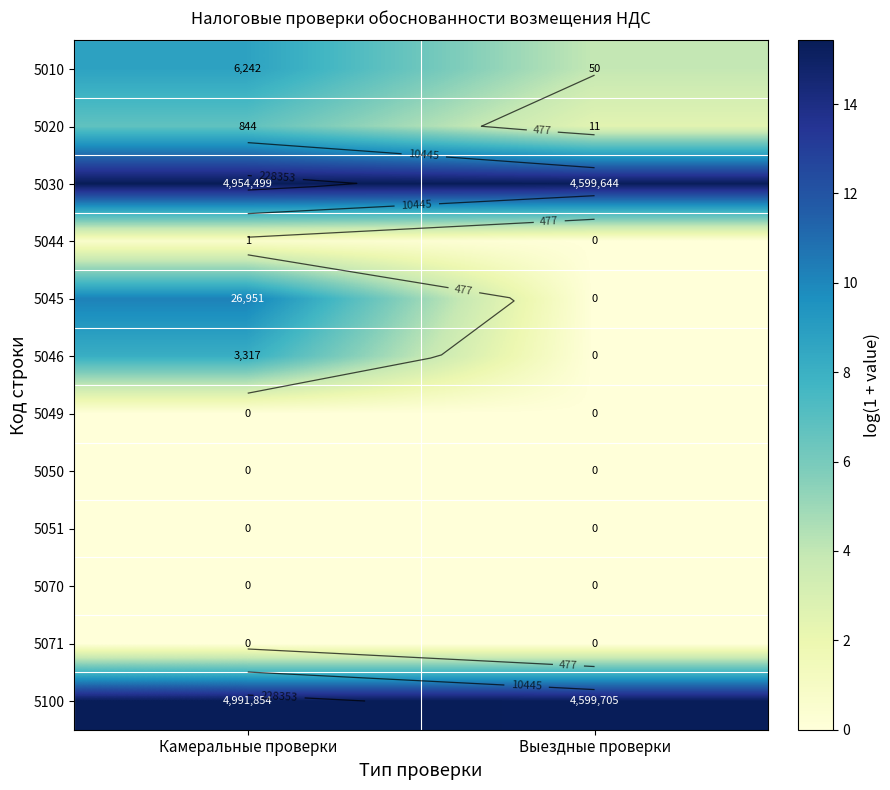

At which category is the sum across all series the highest?

Камеральные проверки